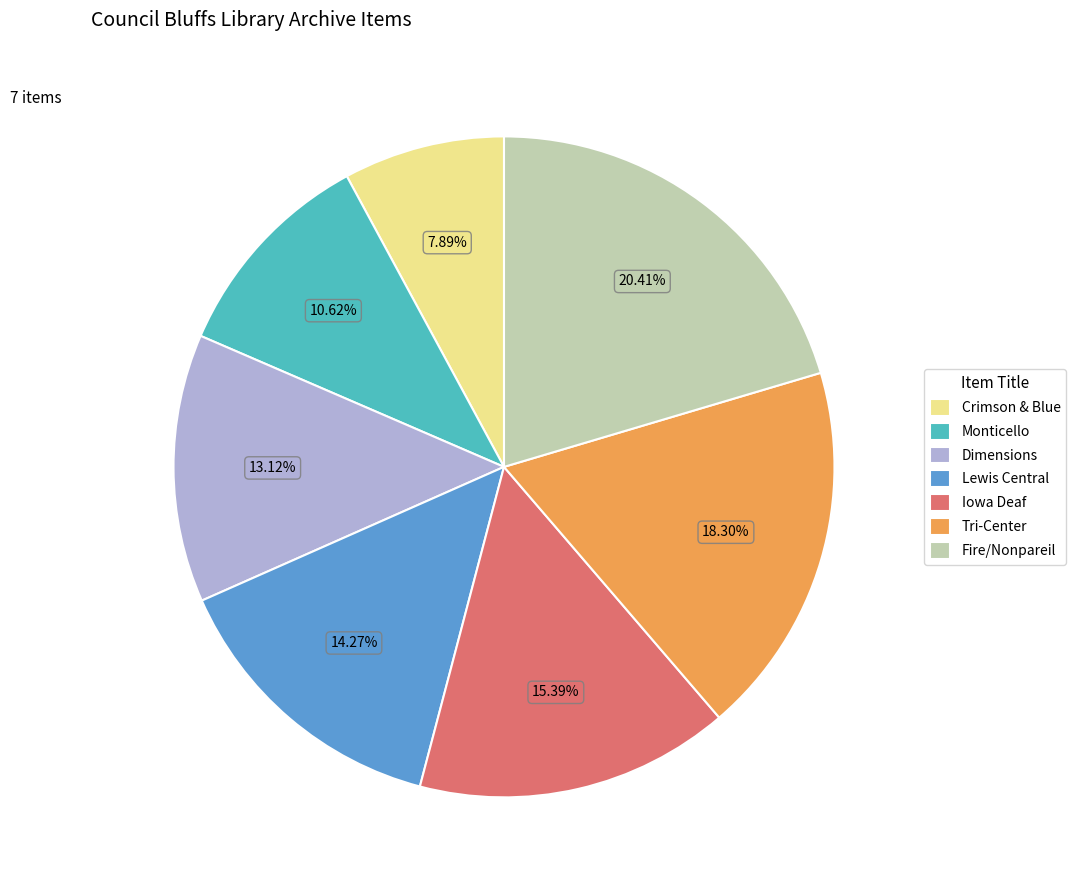

Which slice is the largest?

Fire/Nonpareil